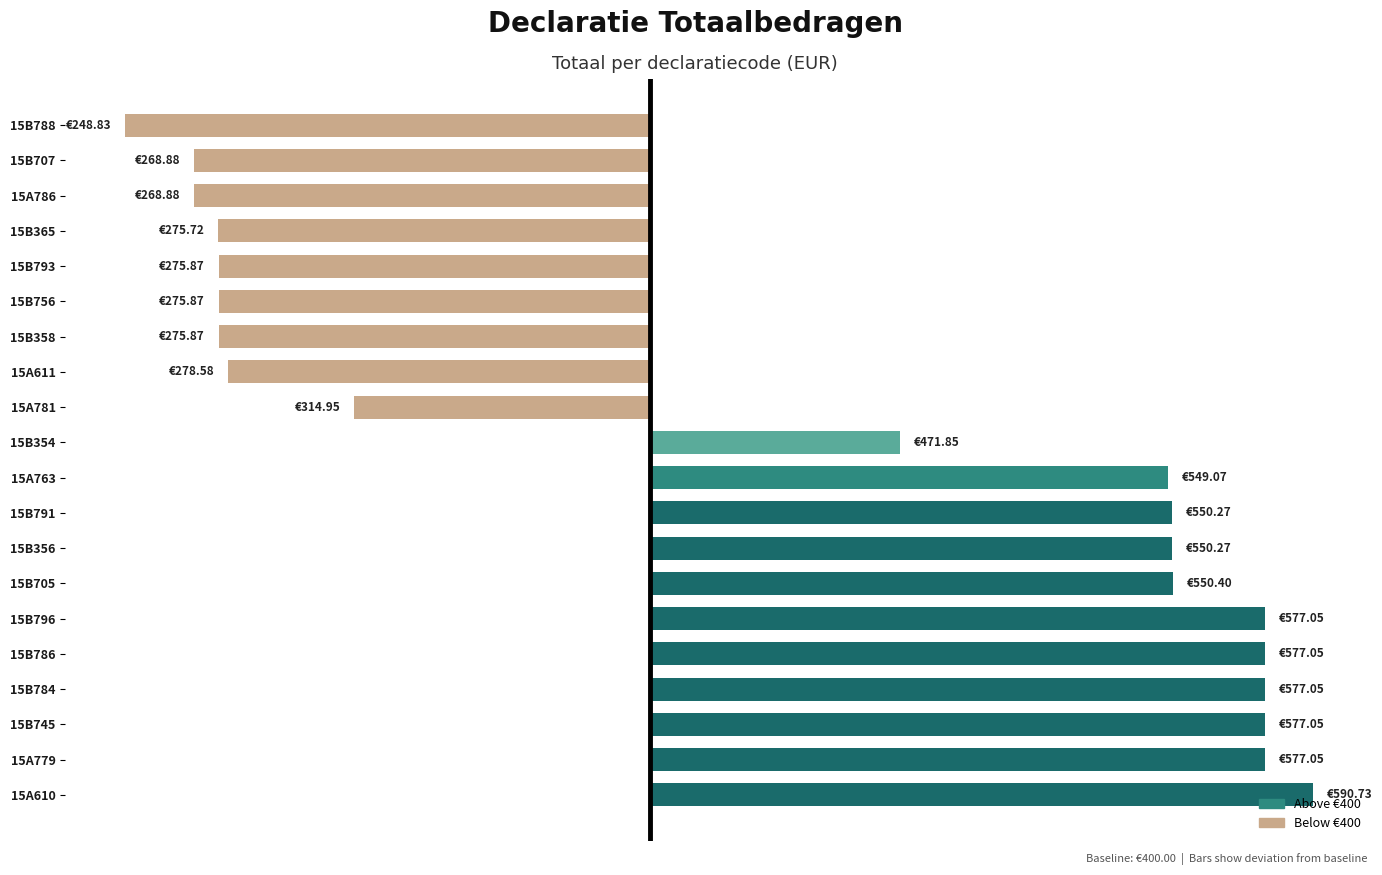

Which label corresponds to the smallest value in the chart?

15B788